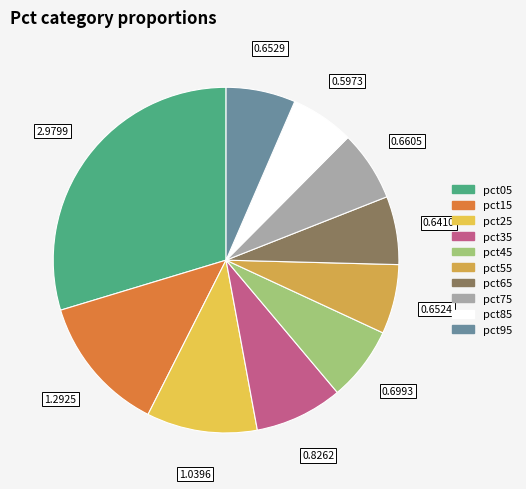

Which has a higher value, pct95 or pct65?

pct95